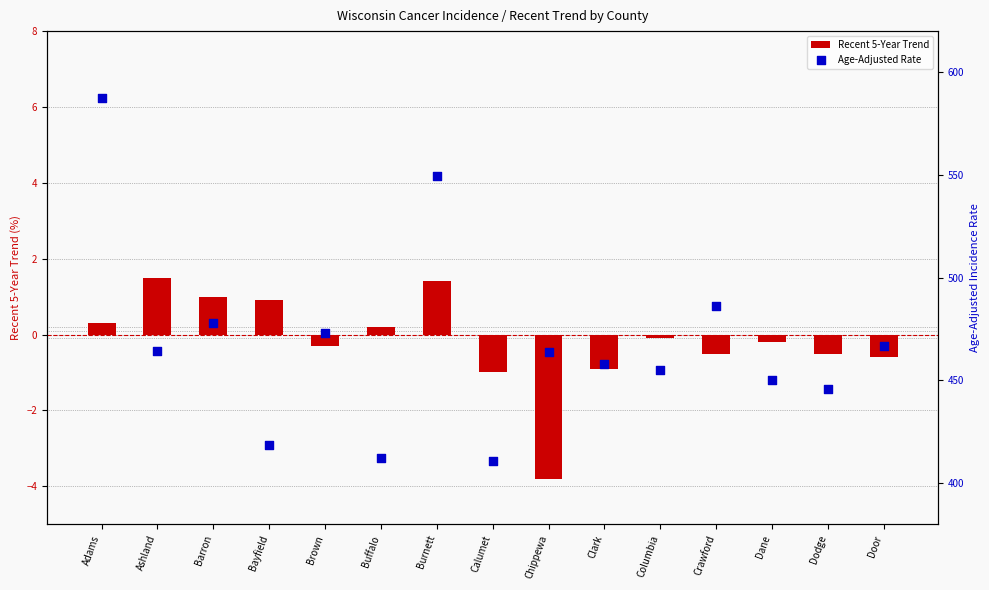

What are all the series names shown in the legend?

Recent 5-Year Trend, Age-Adjusted Rate